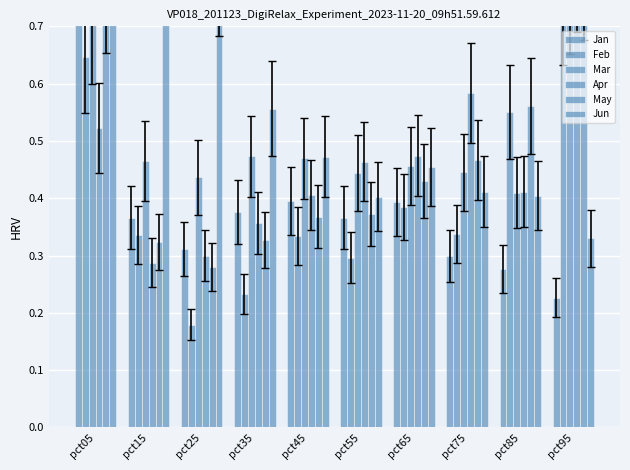

What are all the series names shown in the legend?

Jan, Feb, Mar, Apr, May, Jun